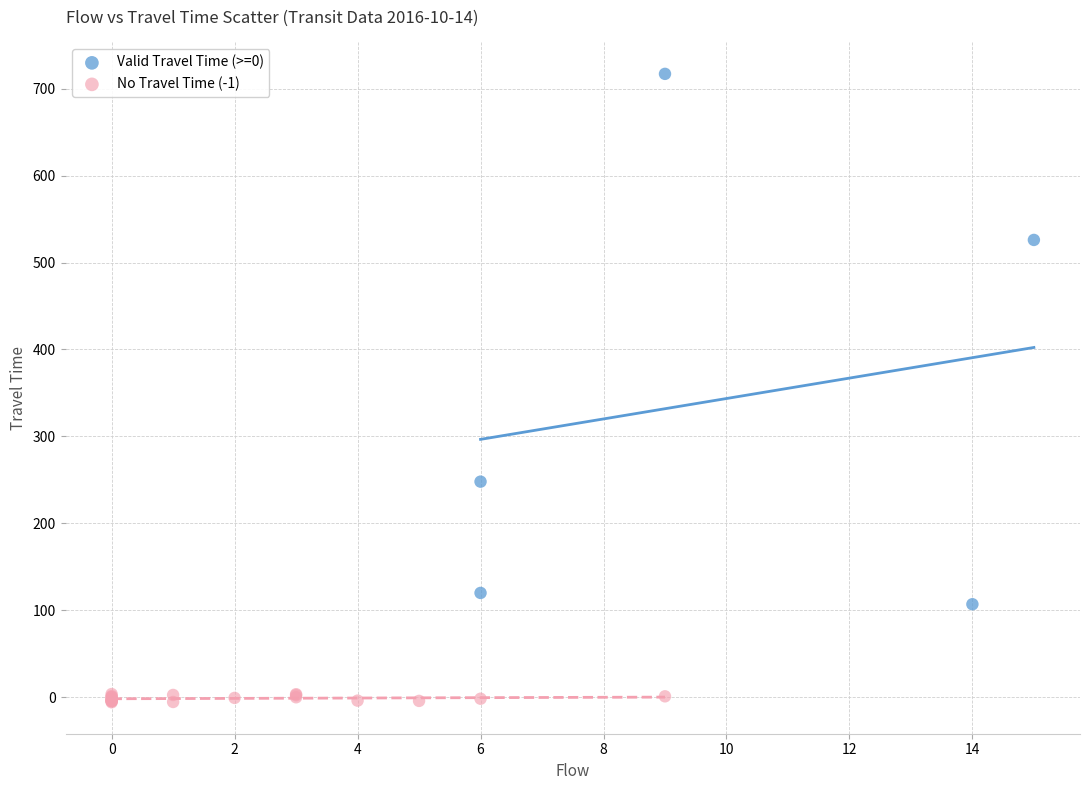

Which series contains the lowest Y value?

No Travel Time (-1)